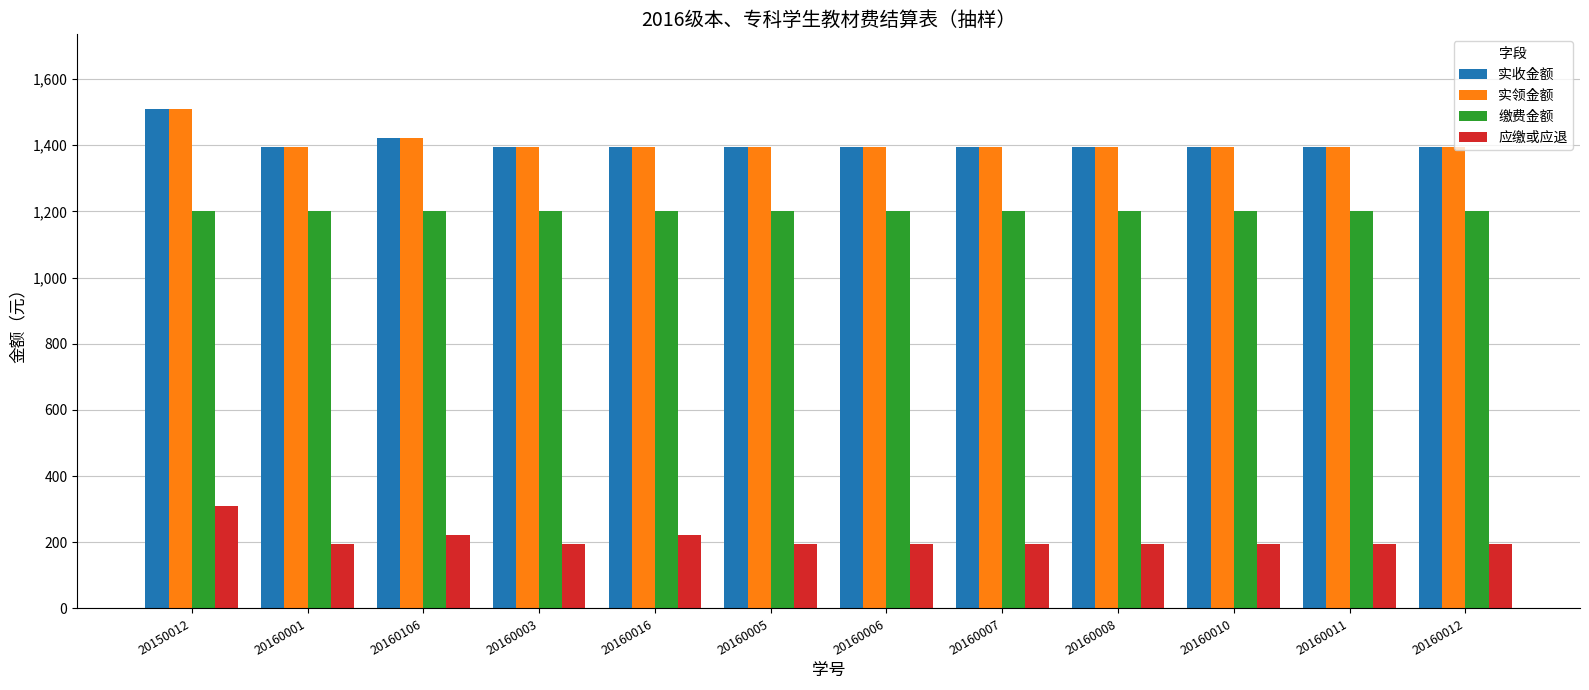

What is the spread (max minus min) of values at 20160007?

1200.0